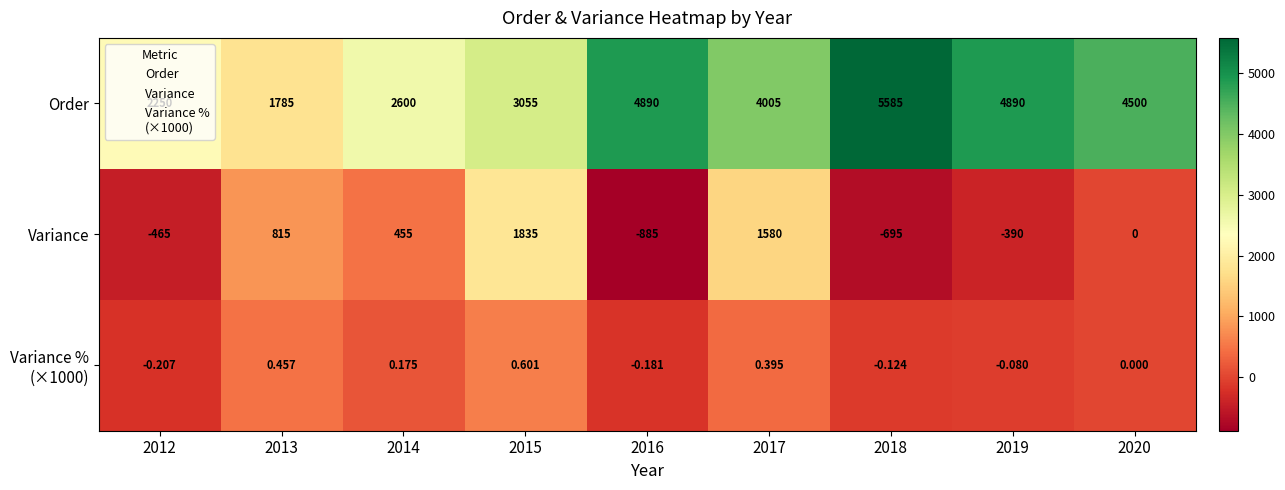

At how many categories does at least one series exceed 2401?

7